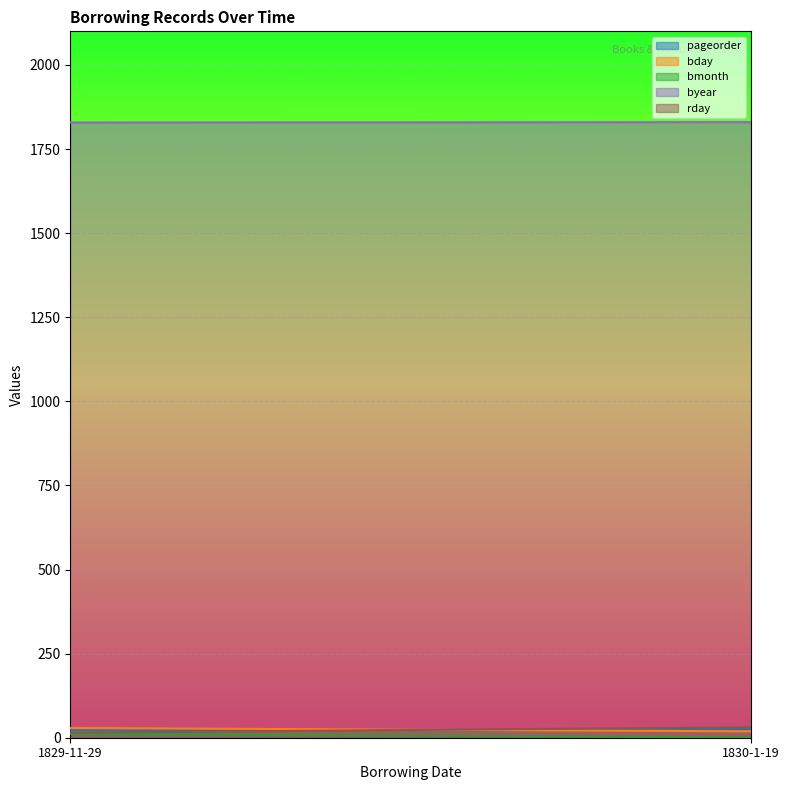

Is it true that bmonth equals 18 at 1829-11-29?

False